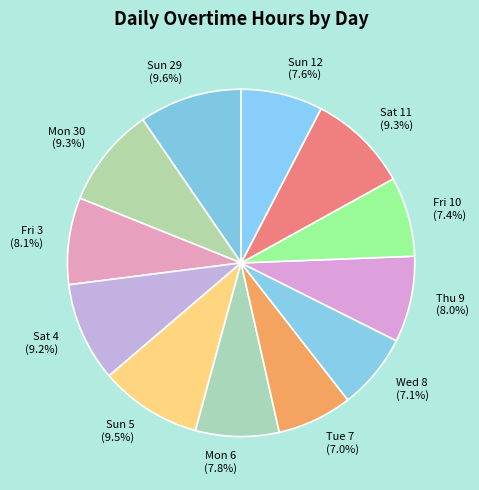

How many slices are in this pie chart?

12